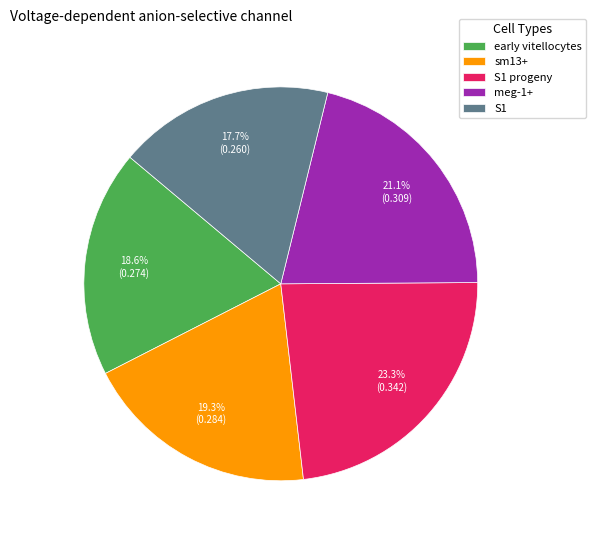

Is there any slice that represents more than half of the pie?

No